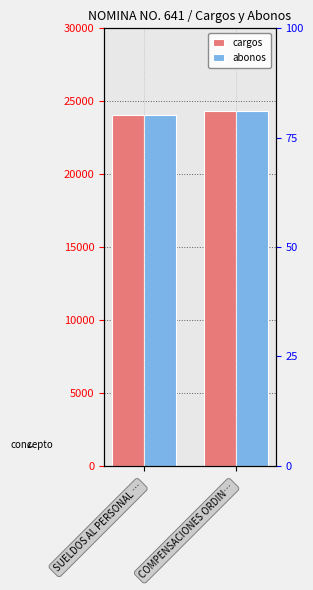

Which category has the lowest value in the cargos series?

SUELDOS AL PERSONAL …